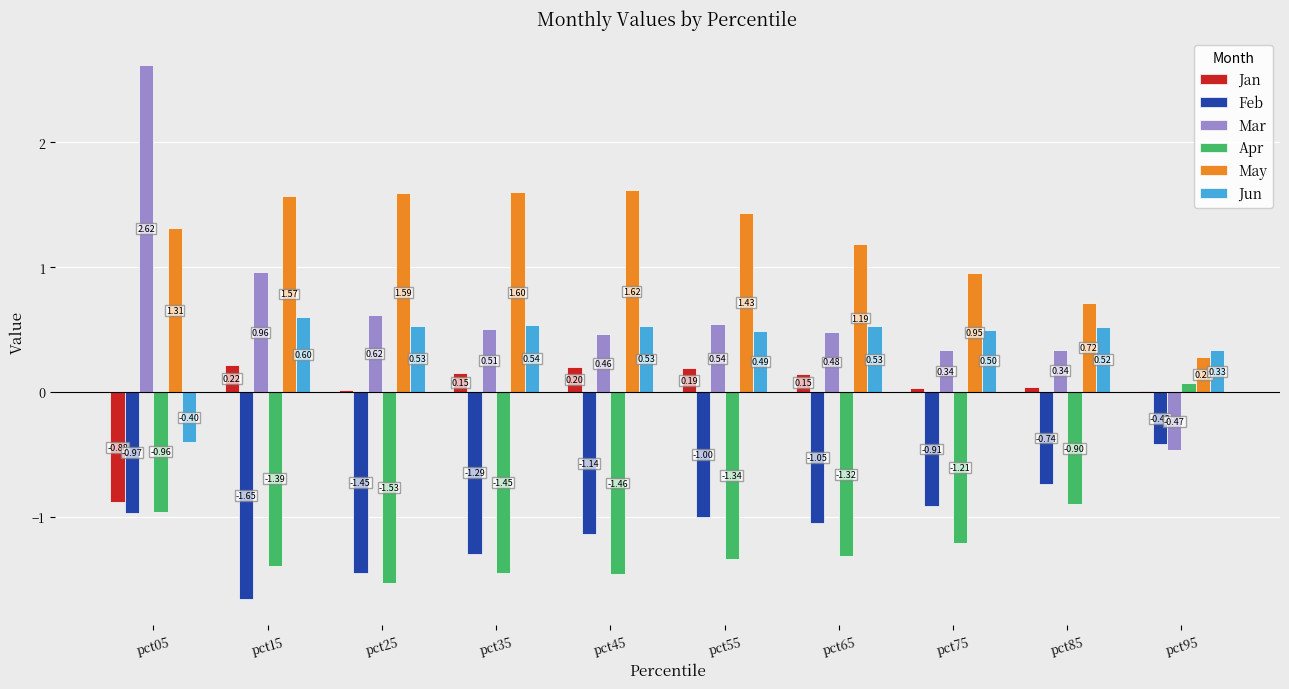

Which series has the largest total across all categories?

May